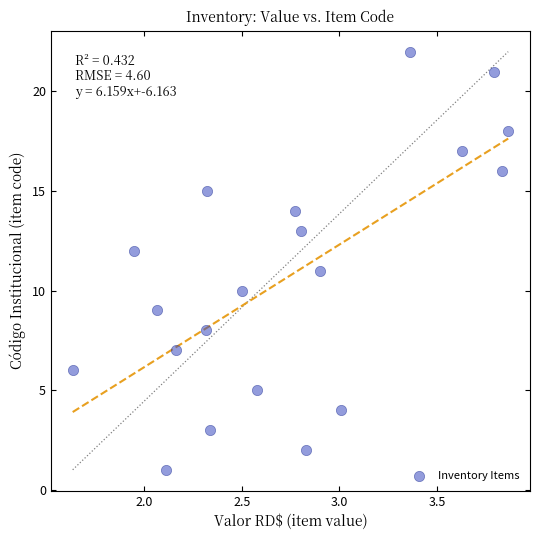

What is the range of Y values (max minus min)?

21